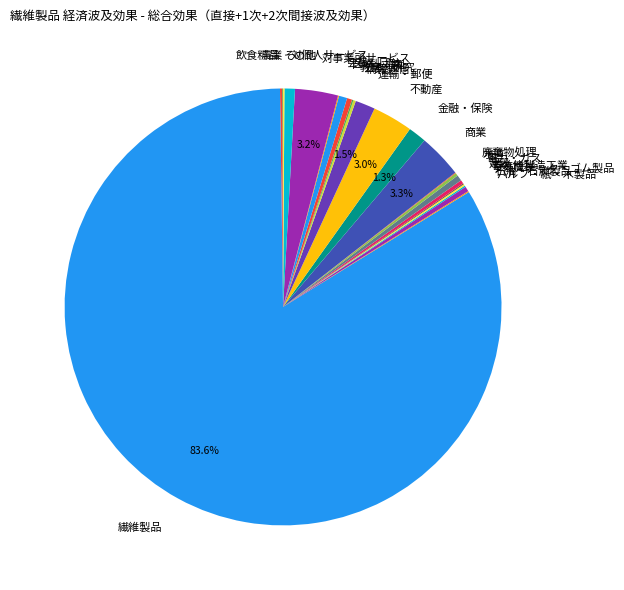

Which category has the biggest portion of the pie?

繊維製品